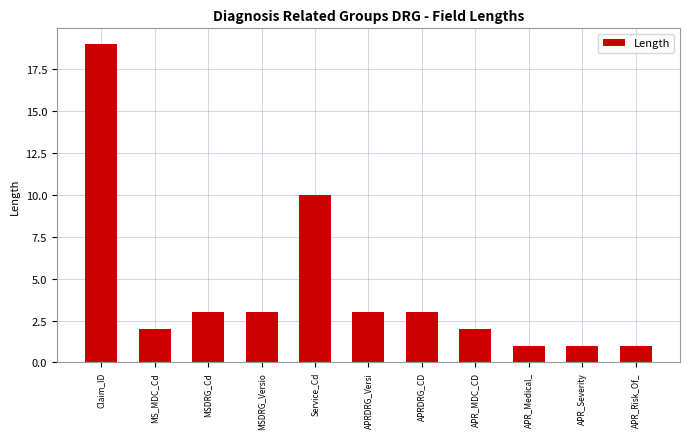

What is the label of the 5th bar from the left?

Service_Cd